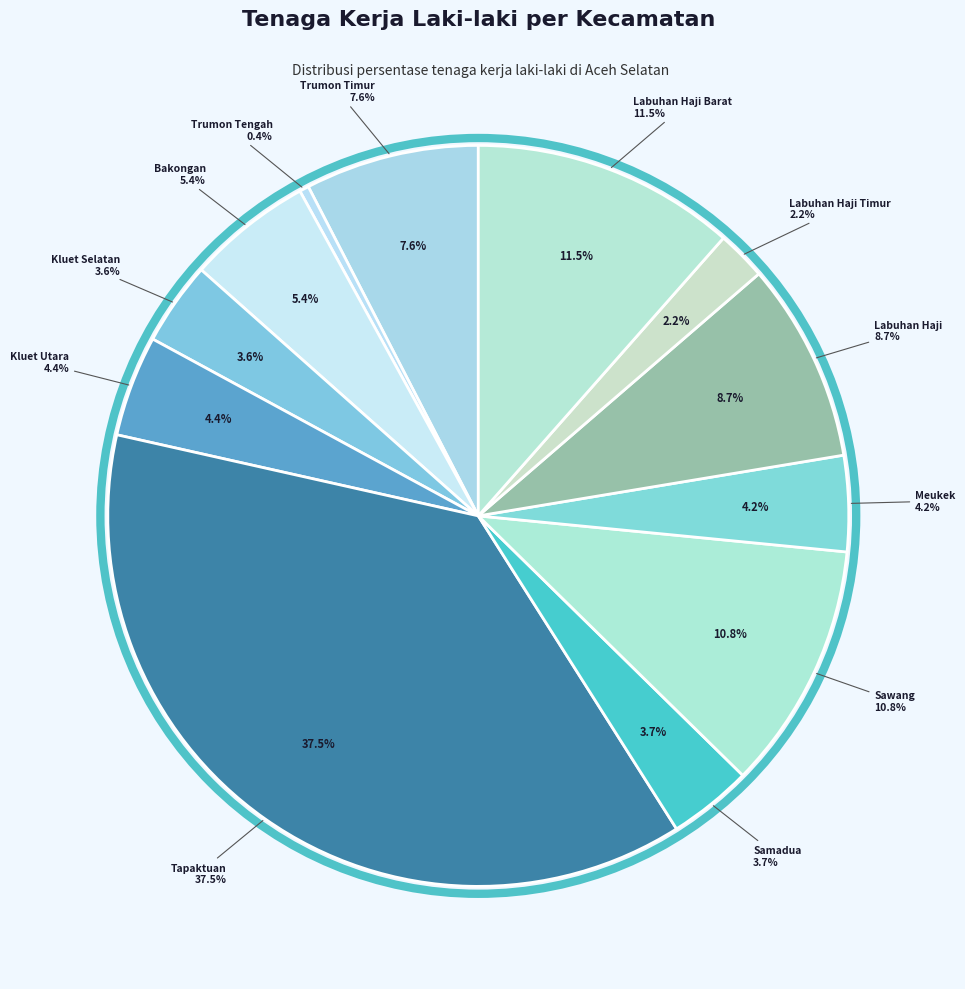

What is the smallest slice in the pie chart?

Trumon Tengah